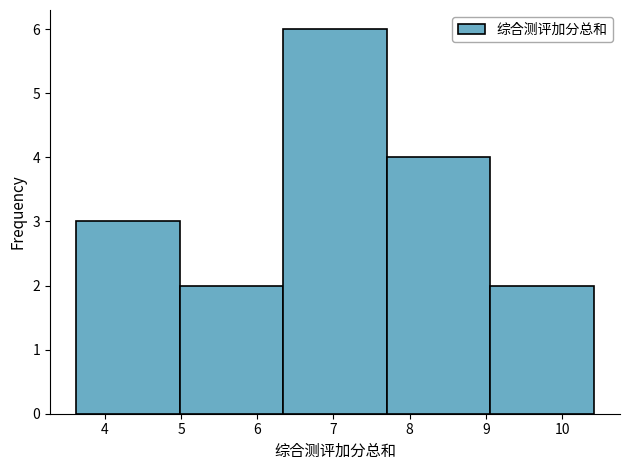

Which range on the x-axis has the tallest bar?

6.34 to 7.70